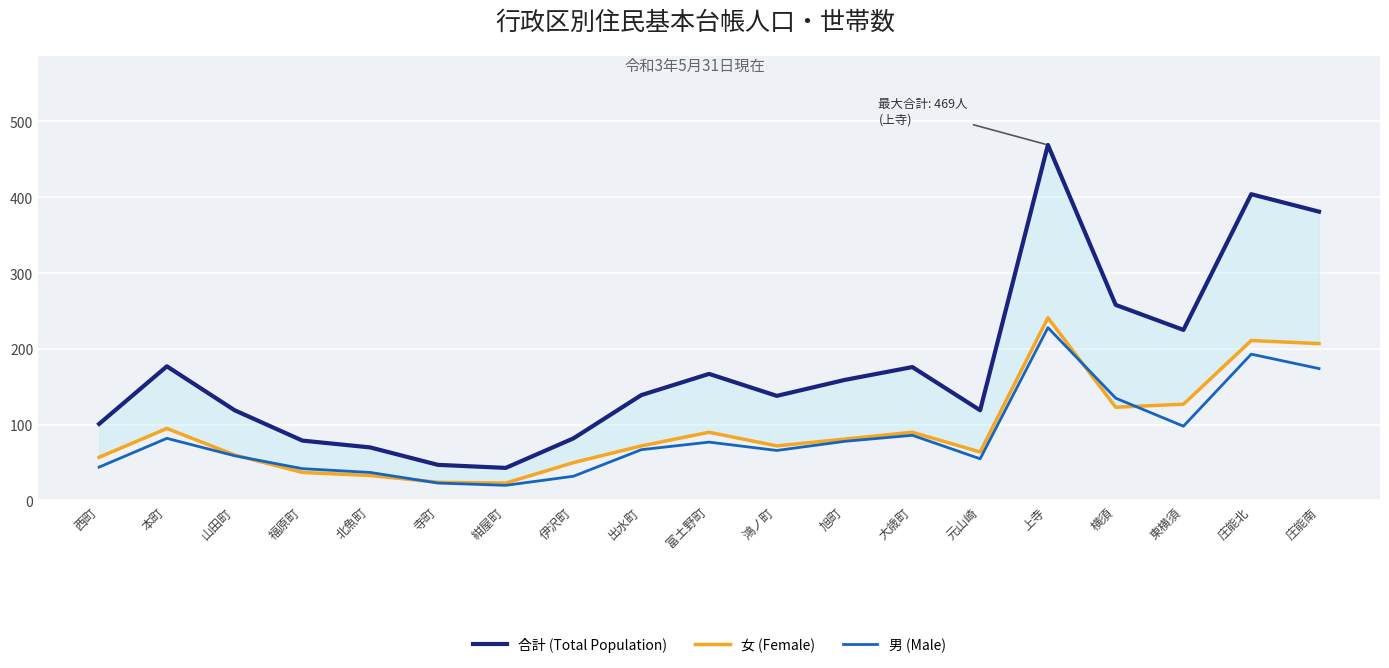

What is the greatest value displayed?

469